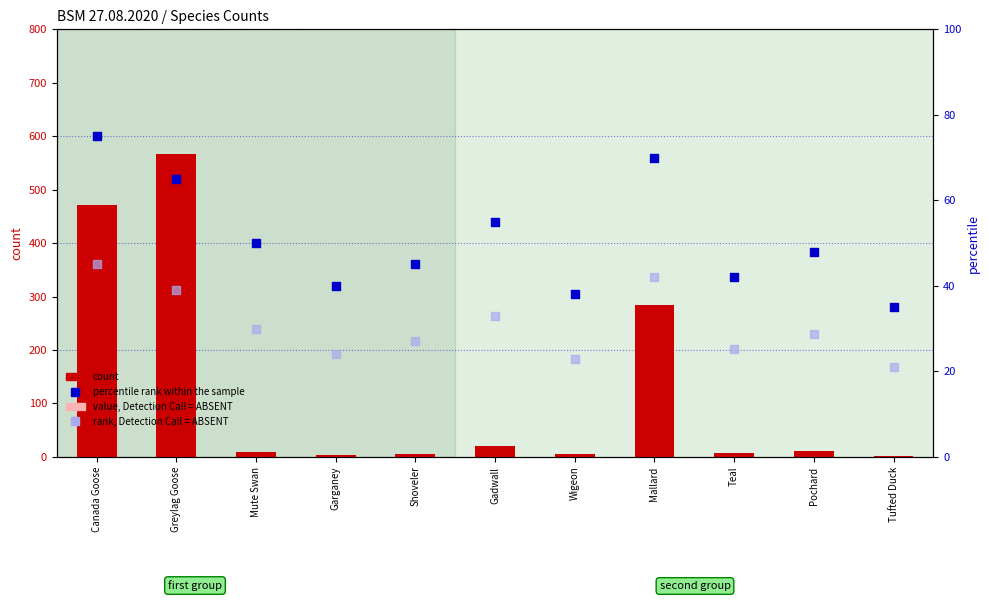

At which category is the sum across all series the highest?

Greylag Goose